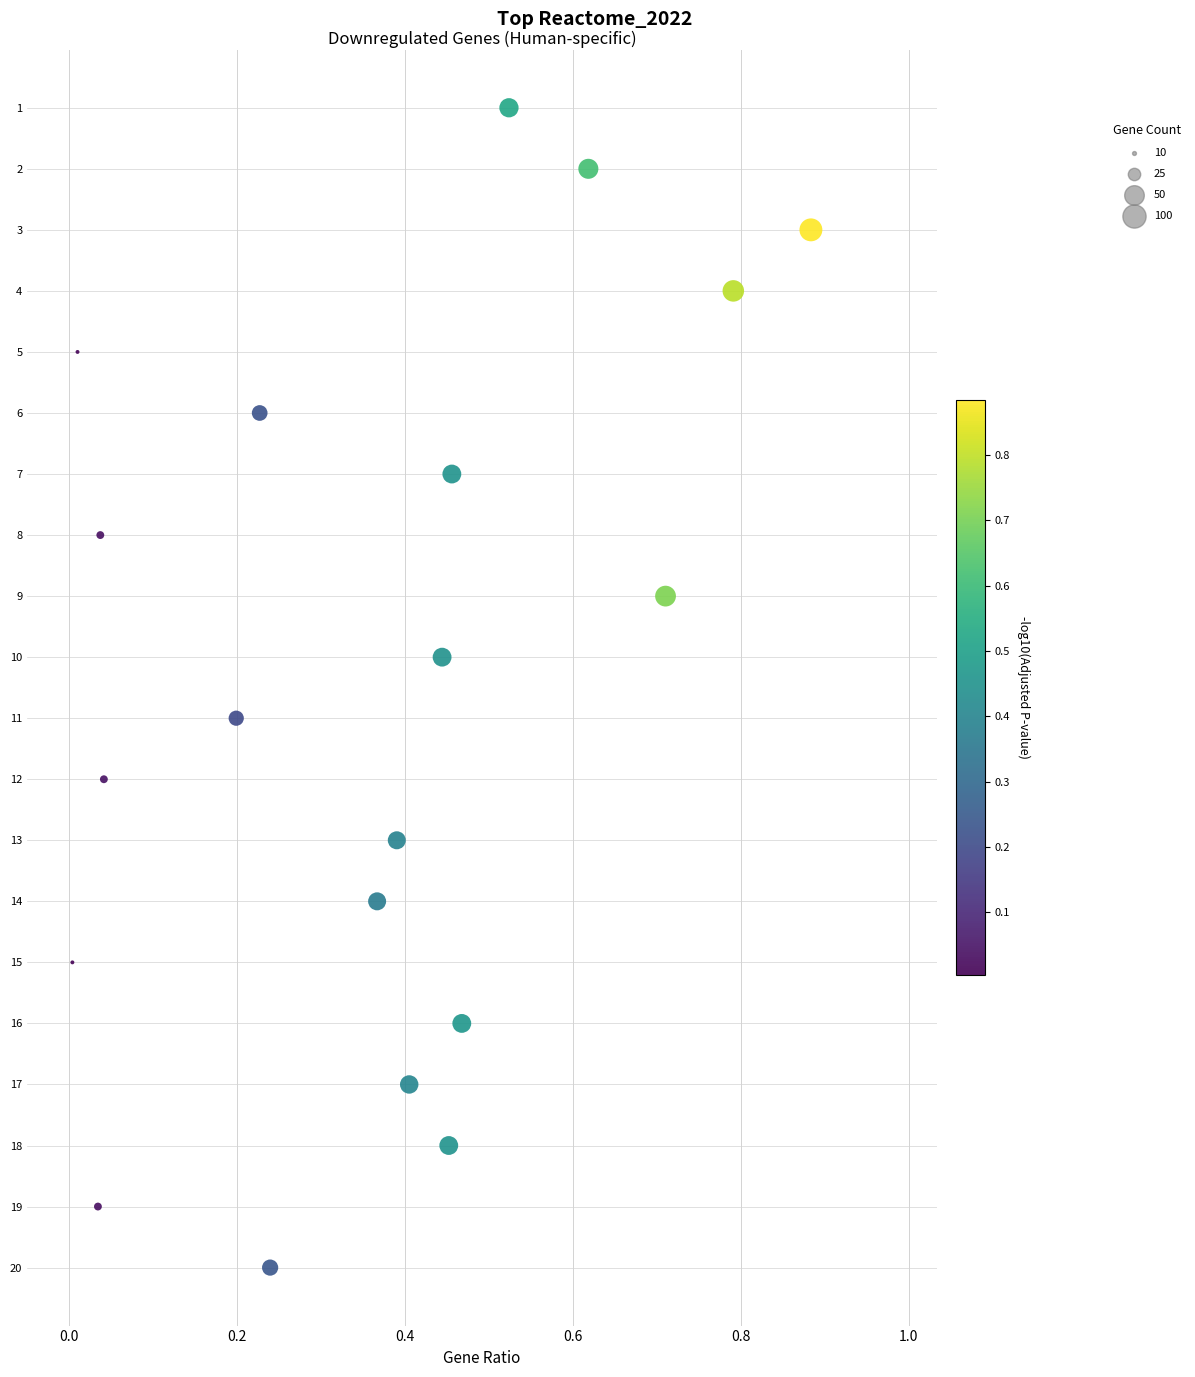

What is the range of Y values (max minus min)?

19